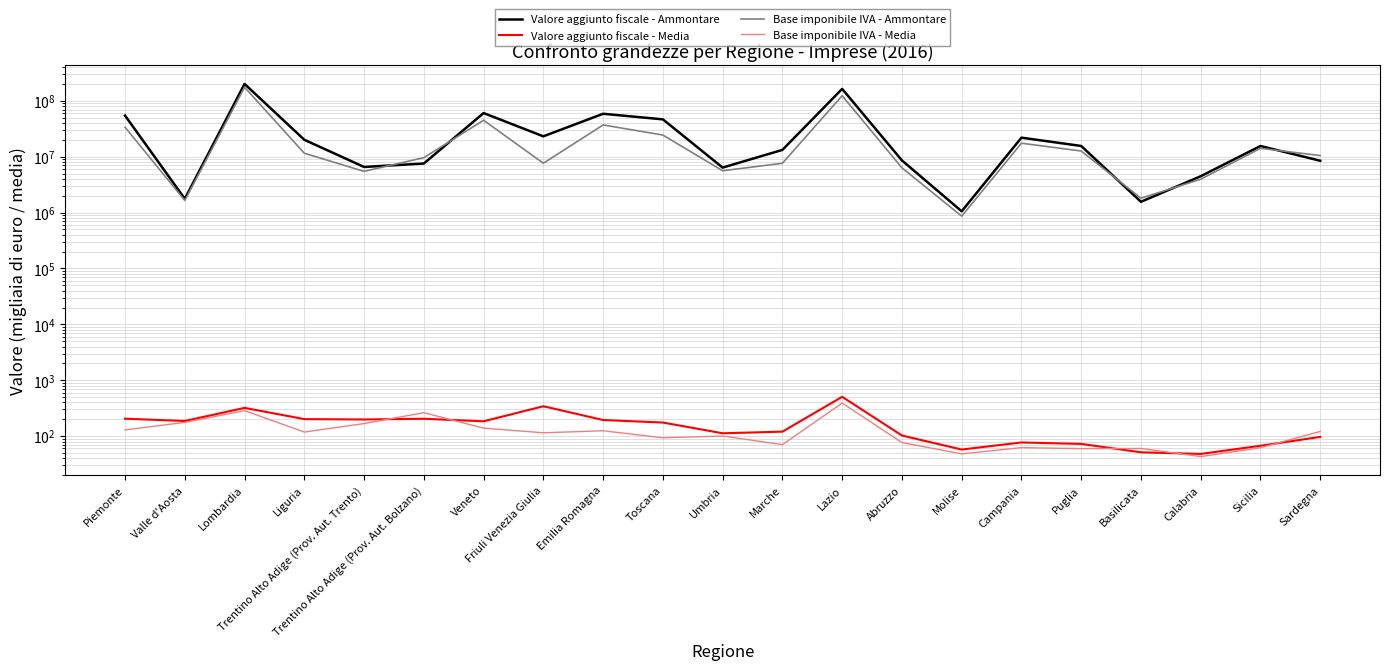

What is the difference between the second highest and second lowest values in the Valore aggiunto fiscale - Media series?

291.0